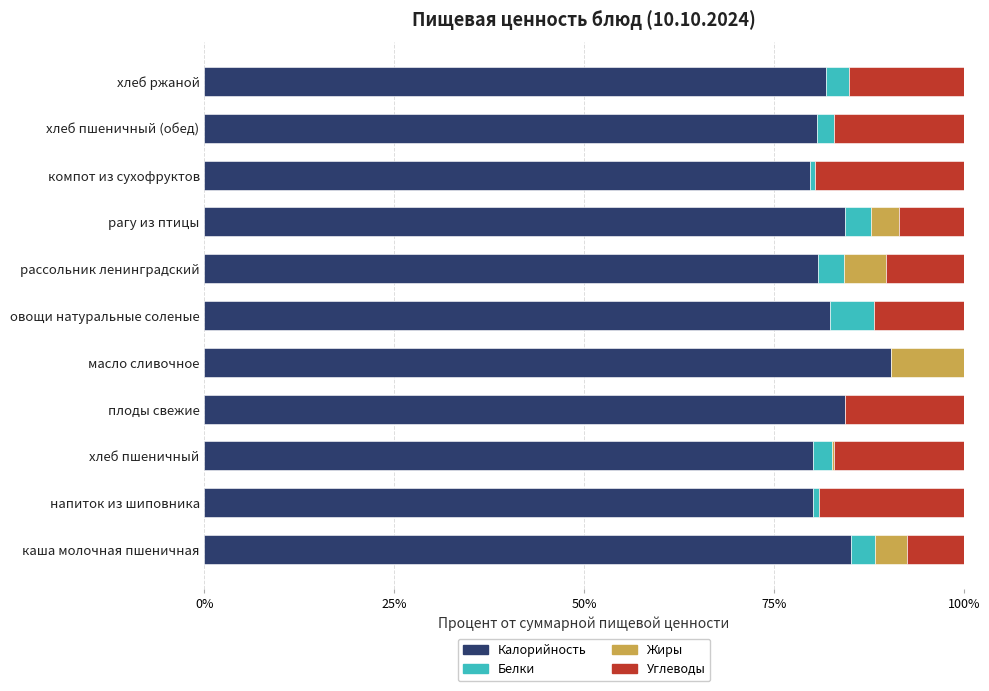

What is the total value across all series at хлеб ржаной?

100.0